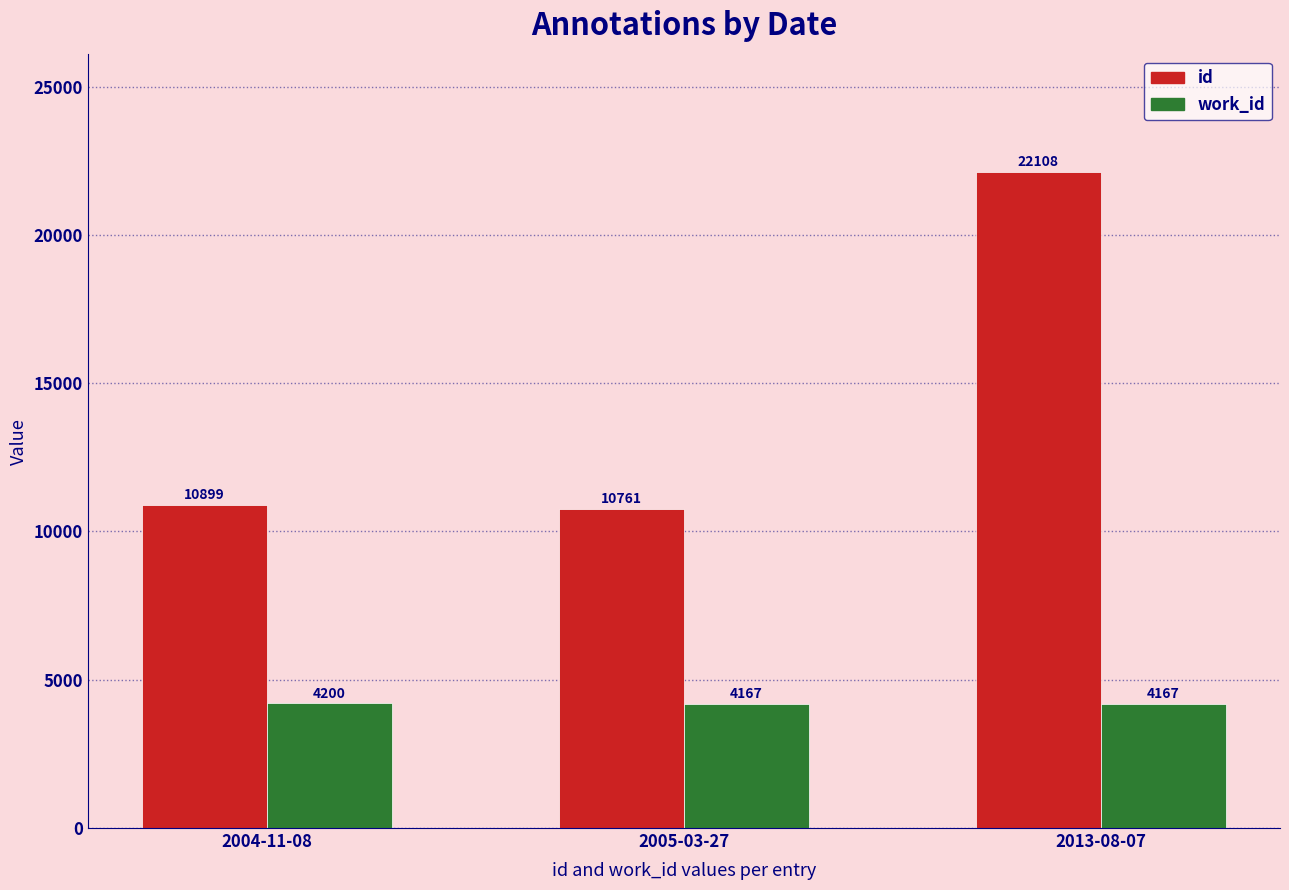

Count the number of categories in the chart.

3